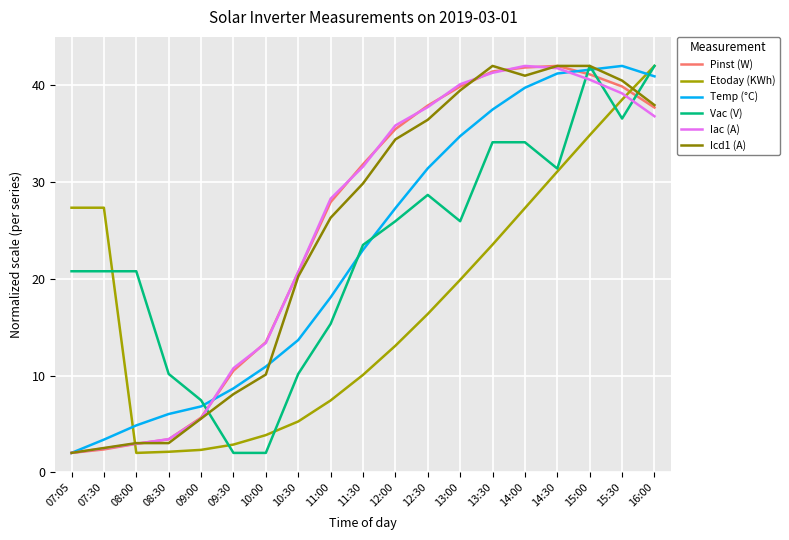

What is the spread (max minus min) of values at 11:30?

21.8